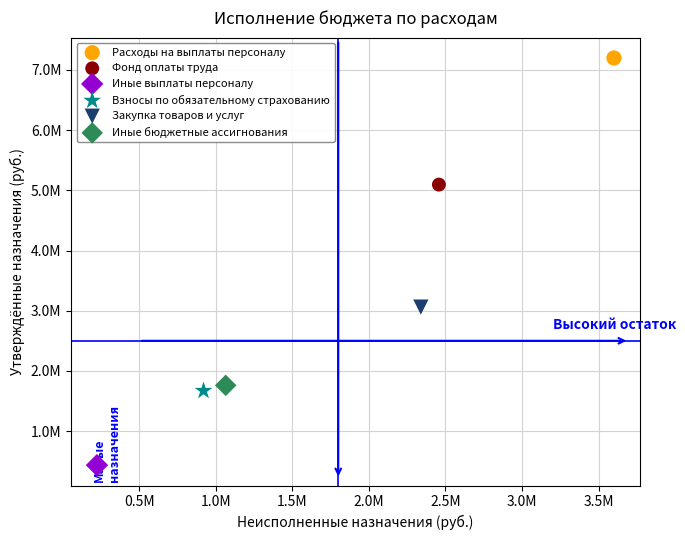

Which series contains the lowest Y value?

Иные выплаты персоналу